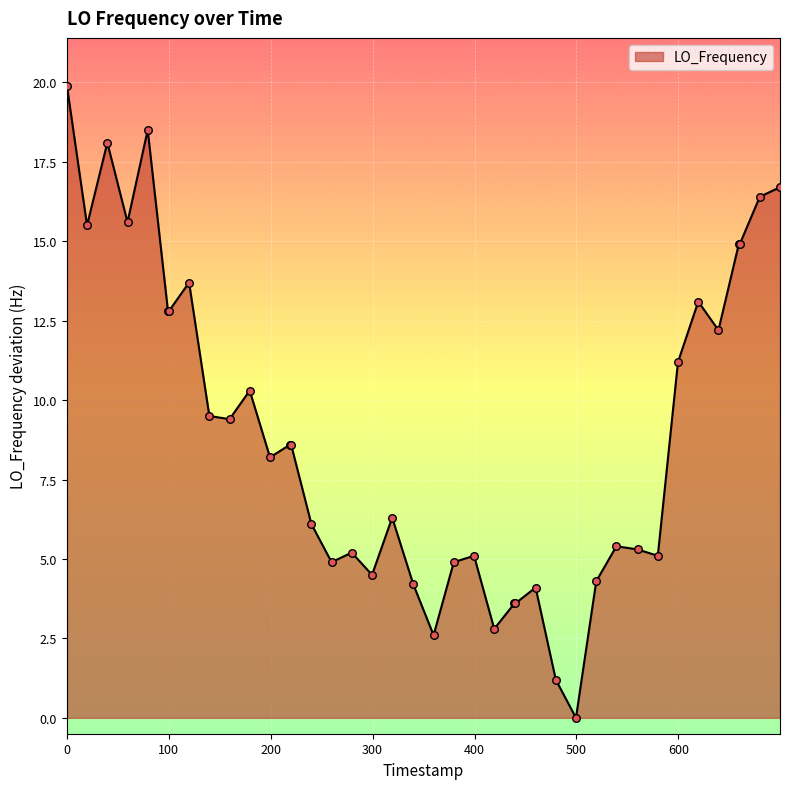

What is the maximum value shown in the chart?

19.9